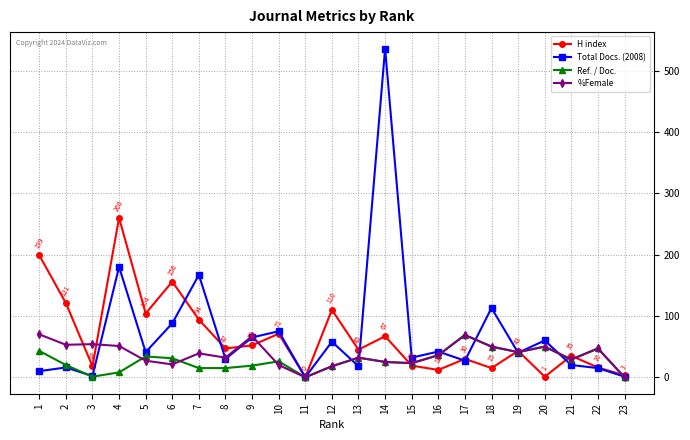

Where does the Ref. / Doc. series first go above 26?

1